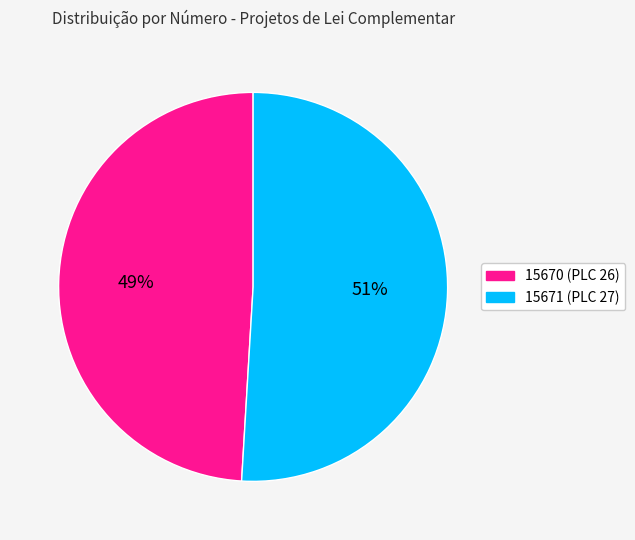

How many segments does this pie chart have?

2